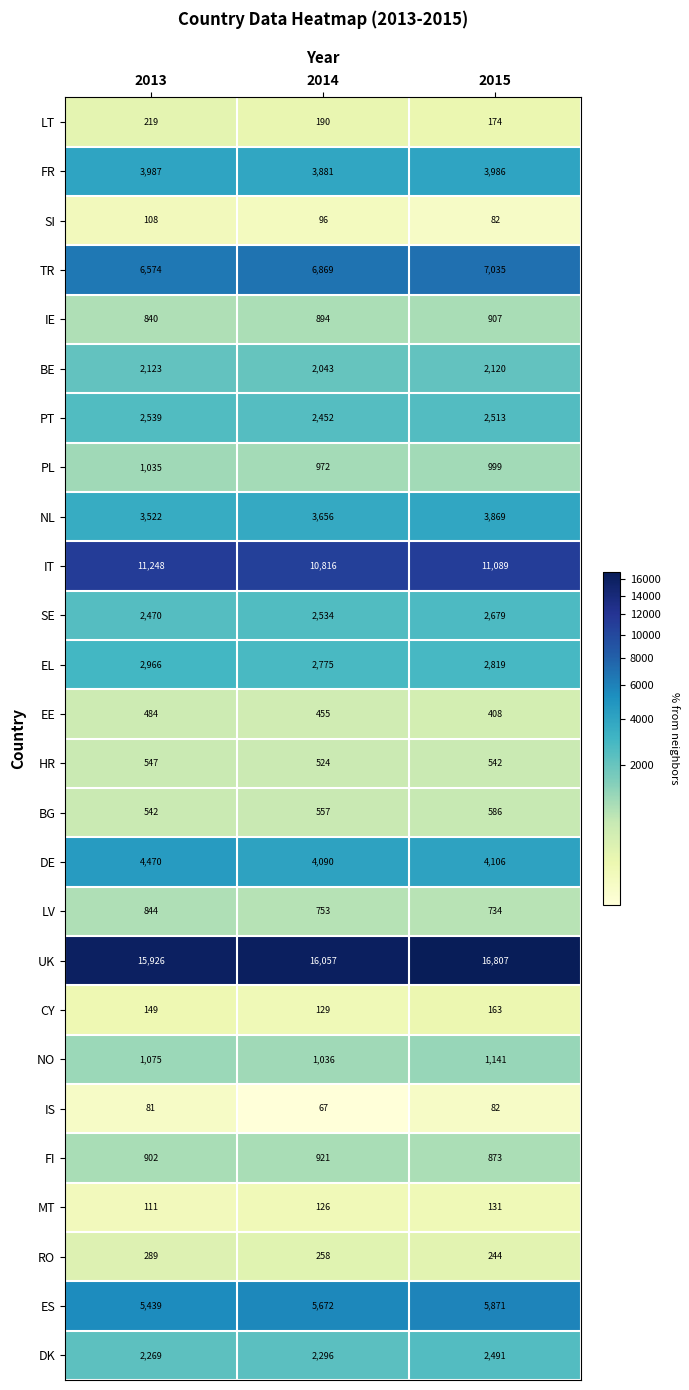

At which label is NL closest to 3695?

2014